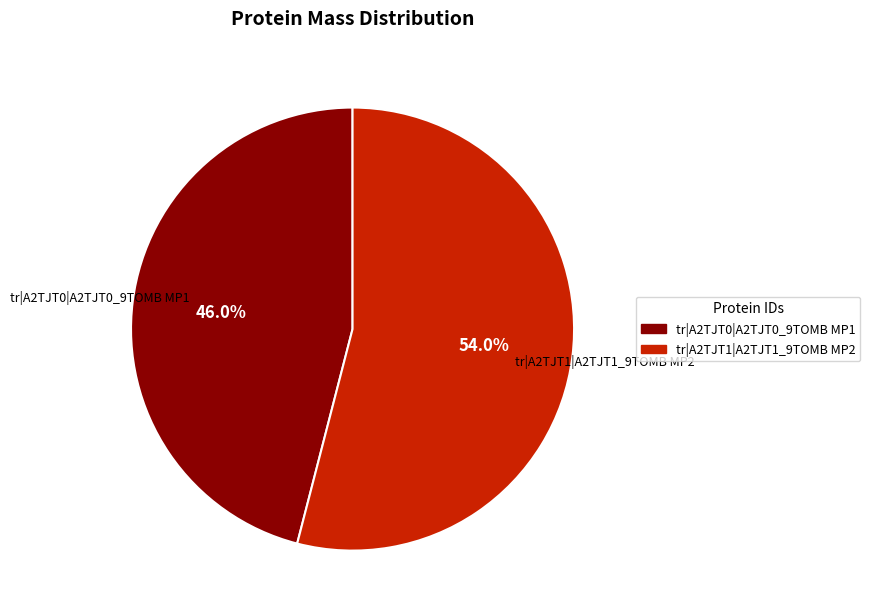

How many slices are in this pie chart?

2